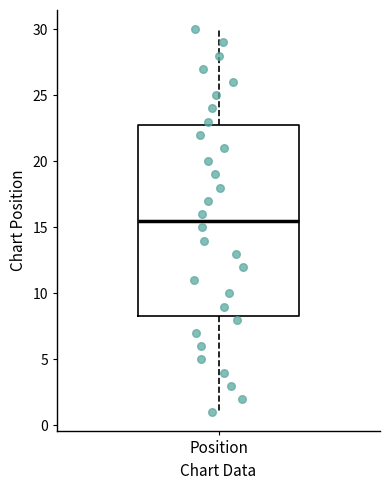

Read this box plot against the y-axis: the position of the median line, the range covered by the box, and the ends of both whiskers. The values are not printed on the chart, so give them approximately, as read against the axis.

median 15.5, box 8.5 to 23.0, whiskers 1.0 to 30.0